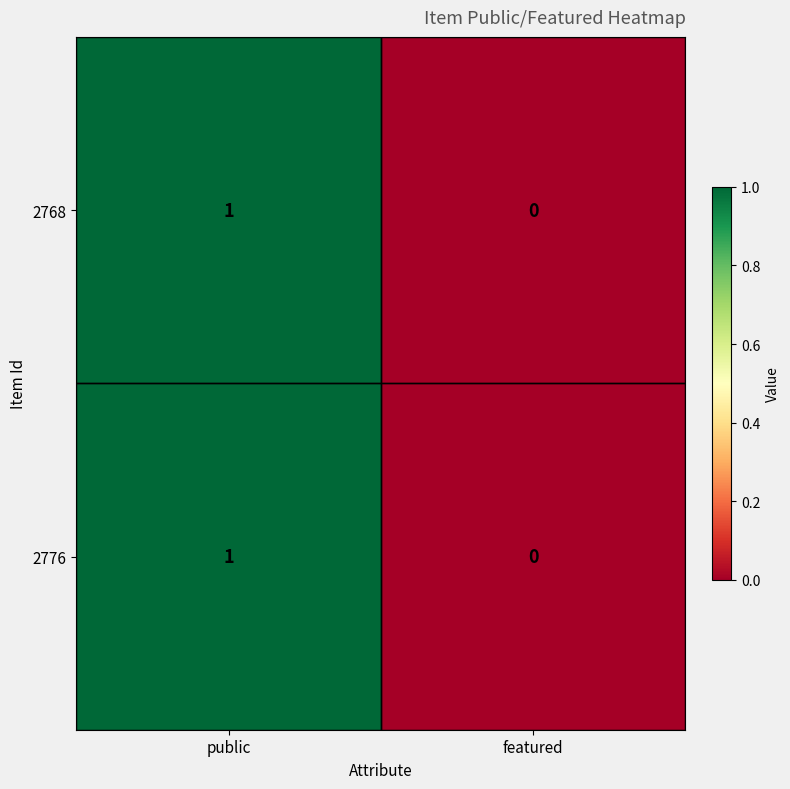

The 2768 series shows 0 at featured. True or false?

True